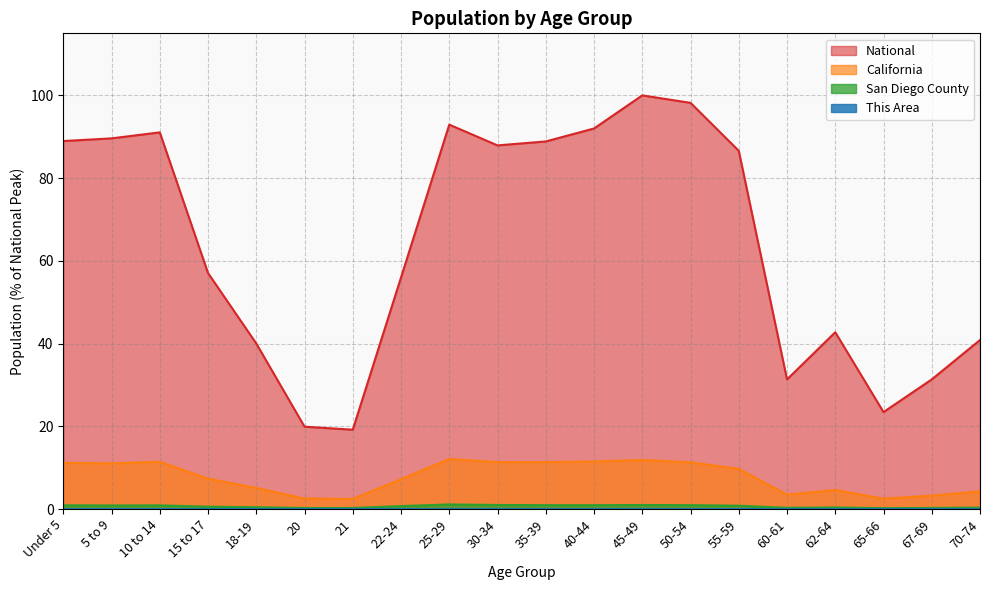

How many lines are shown in the chart?

4